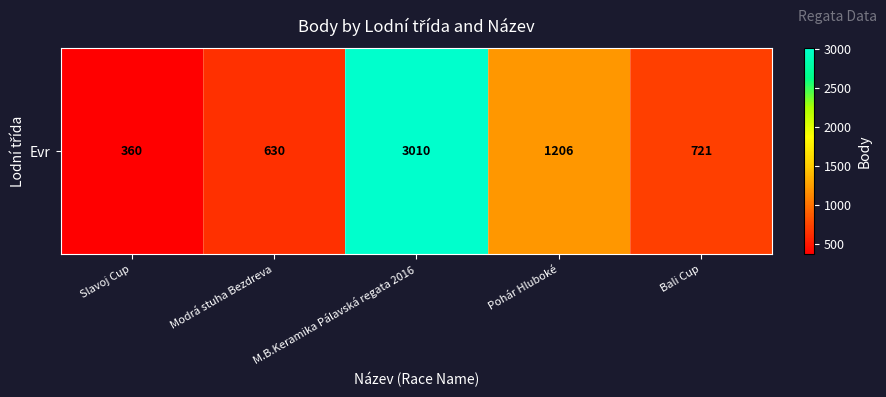

How many data points are less than 721?

2